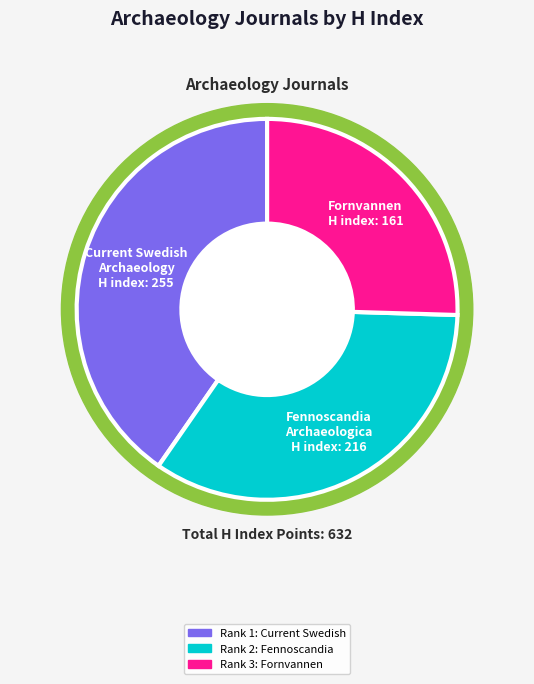

Which category has the smallest portion of the pie?

Fornvannen
(H index: 161)